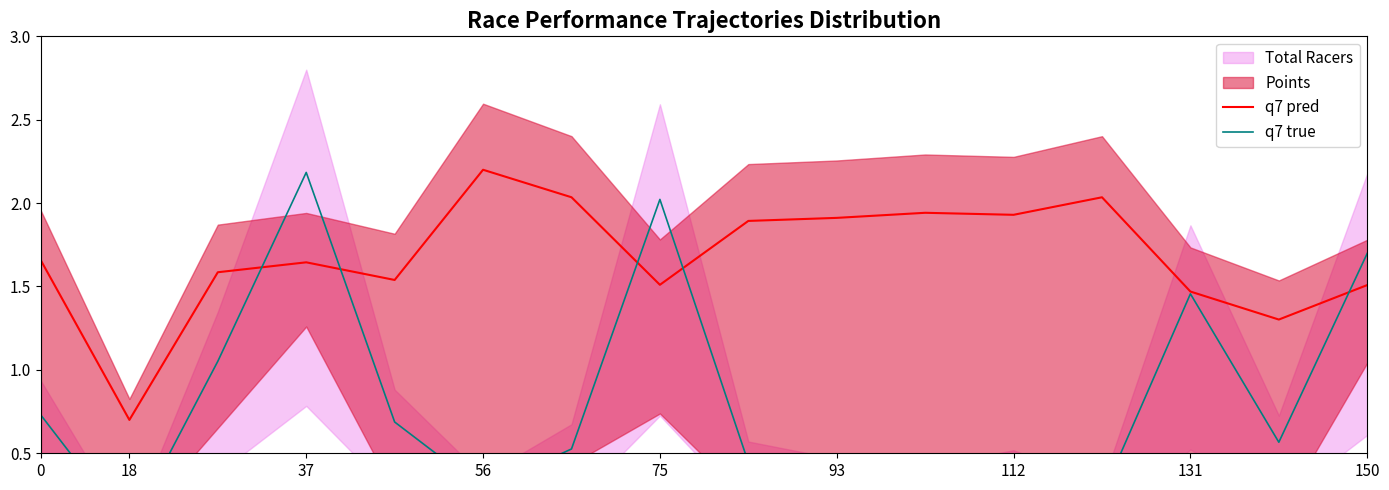

How many categories are shown in the chart?

16